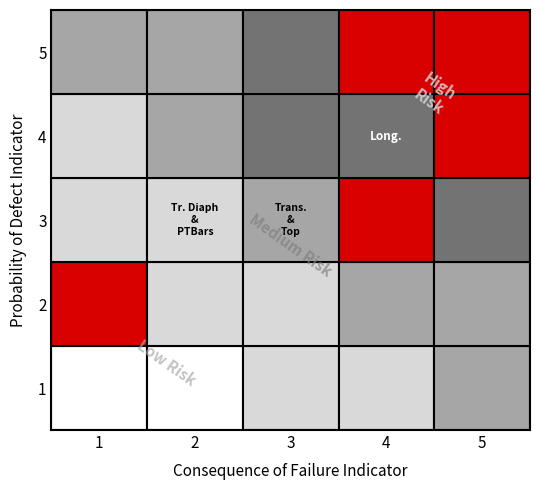

At which label is 4 closest to 2?

1